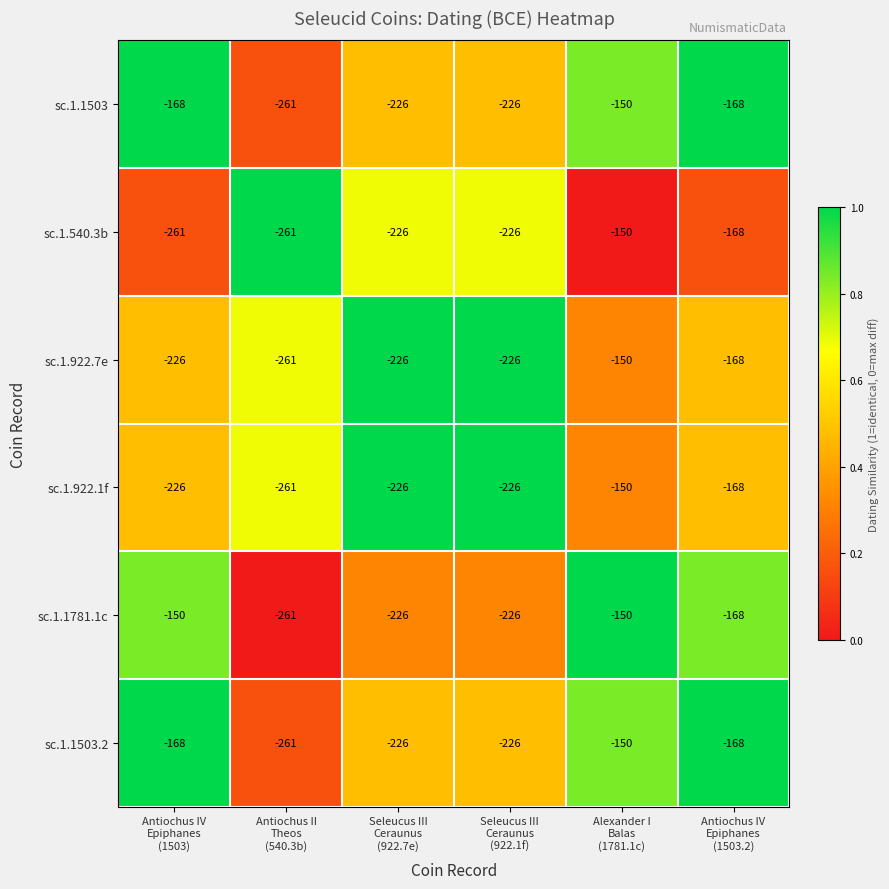

How many sc.1.540.3b values are between -261 and -168?

5